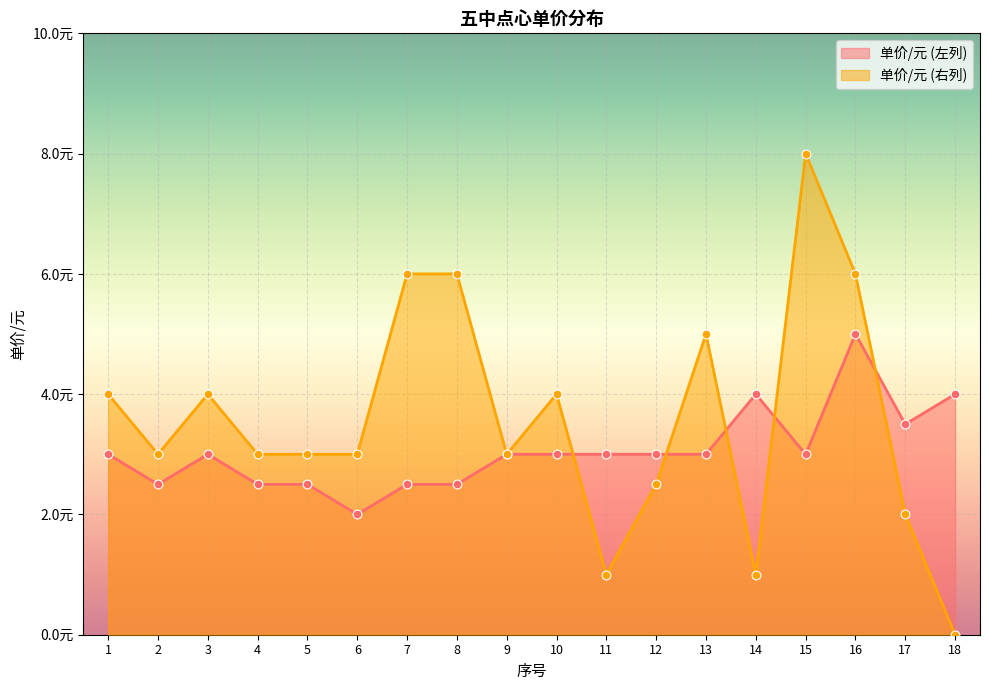

Which series contains the lowest Y value?

单价/元 (右列)